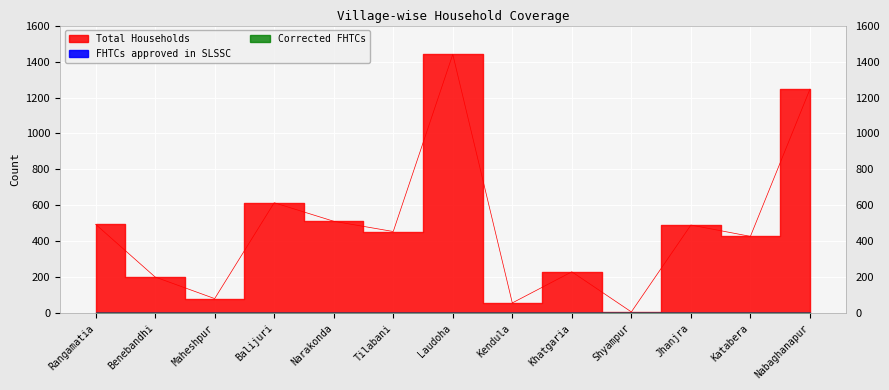

Which category has the highest value in the Total Households series?

Laudoha